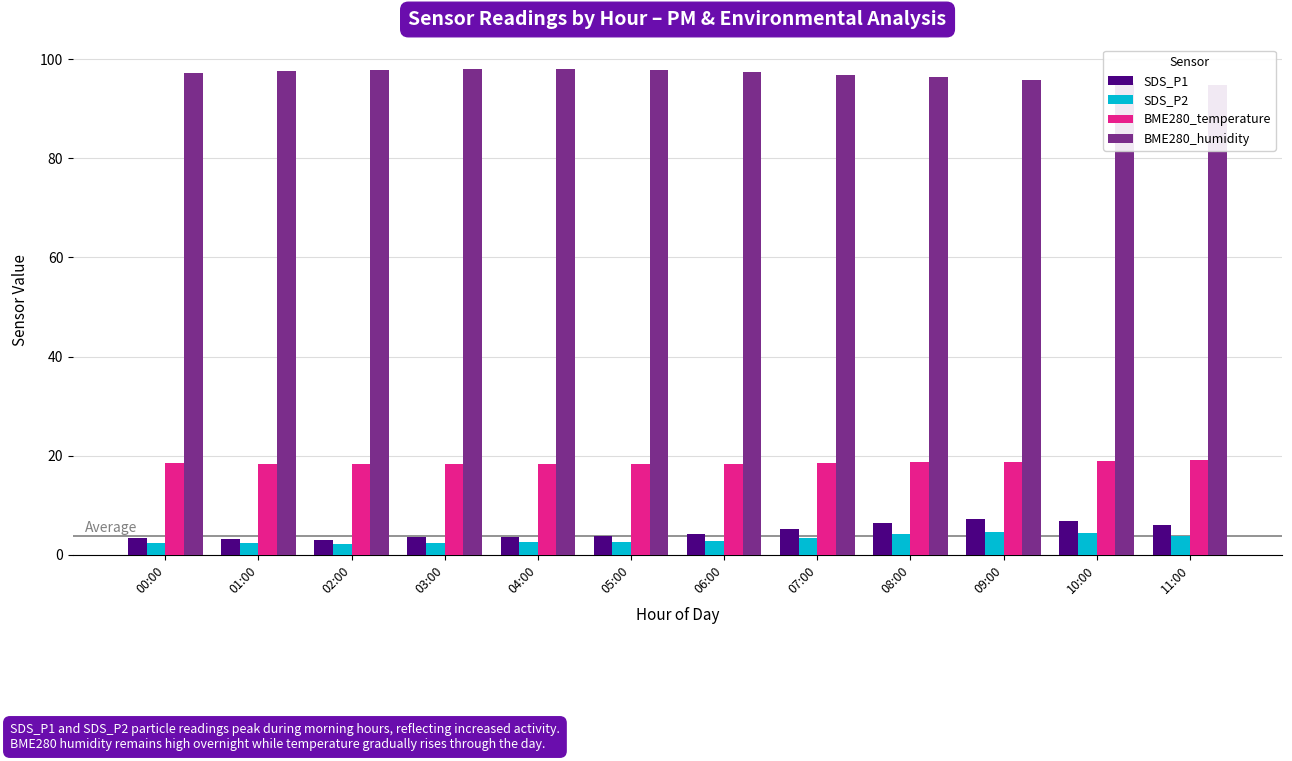

What is the maximum value shown in the chart?

98.0